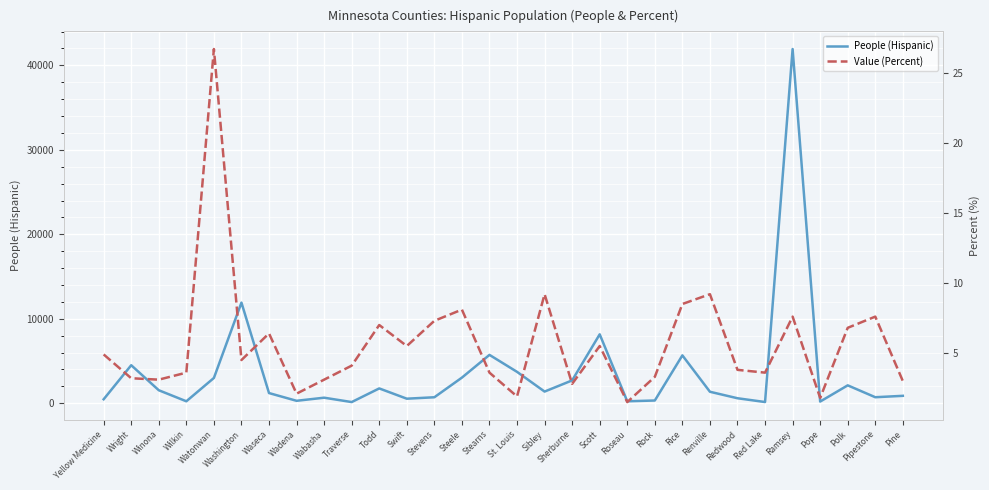

Reading left to right, transcribe all the data shown in this chart.

People (Hispanic): Yellow Medicine=470.0	Wright=4501.0	Winona=1539.0	Wilkin=232.0	Watonwan=2992.0	Washington=11913.0	Waseca=1205.0	Wadena=289.0	Wabasha=656.0	Traverse=139.0	Todd=1754.0	Swift=538.0	Stevens=708.0	Steele=3033.0	Stearns=5724.0	St. Louis=3716.0	Sibley=1381.0	Sherburne=2704.0	Scott=8158.0	Roseau=231.0	Rock=323.0	Rice=5667.0	Renville=1359.0	Redwood=591.0	Red Lake=143.0	Ramsey=41932.0	Pope=198.0	Polk=2119.0	Pipestone=712.0	Pine=878.0
Value (Percent): Yellow Medicine=4.9	Wright=3.2	Winona=3.1	Wilkin=3.6	Watonwan=26.7	Washington=4.5	Waseca=6.4	Wadena=2.1	Wabasha=3.1	Traverse=4.1	Todd=7.0	Swift=5.5	Stevens=7.3	Steele=8.1	Stearns=3.6	St. Louis=1.9	Sibley=9.2	Sherburne=2.8	Scott=5.5	Roseau=1.5	Rock=3.3	Rice=8.5	Renville=9.2	Redwood=3.8	Red Lake=3.6	Ramsey=7.6	Pope=1.8	Polk=6.8	Pipestone=7.6	Pine=3.0